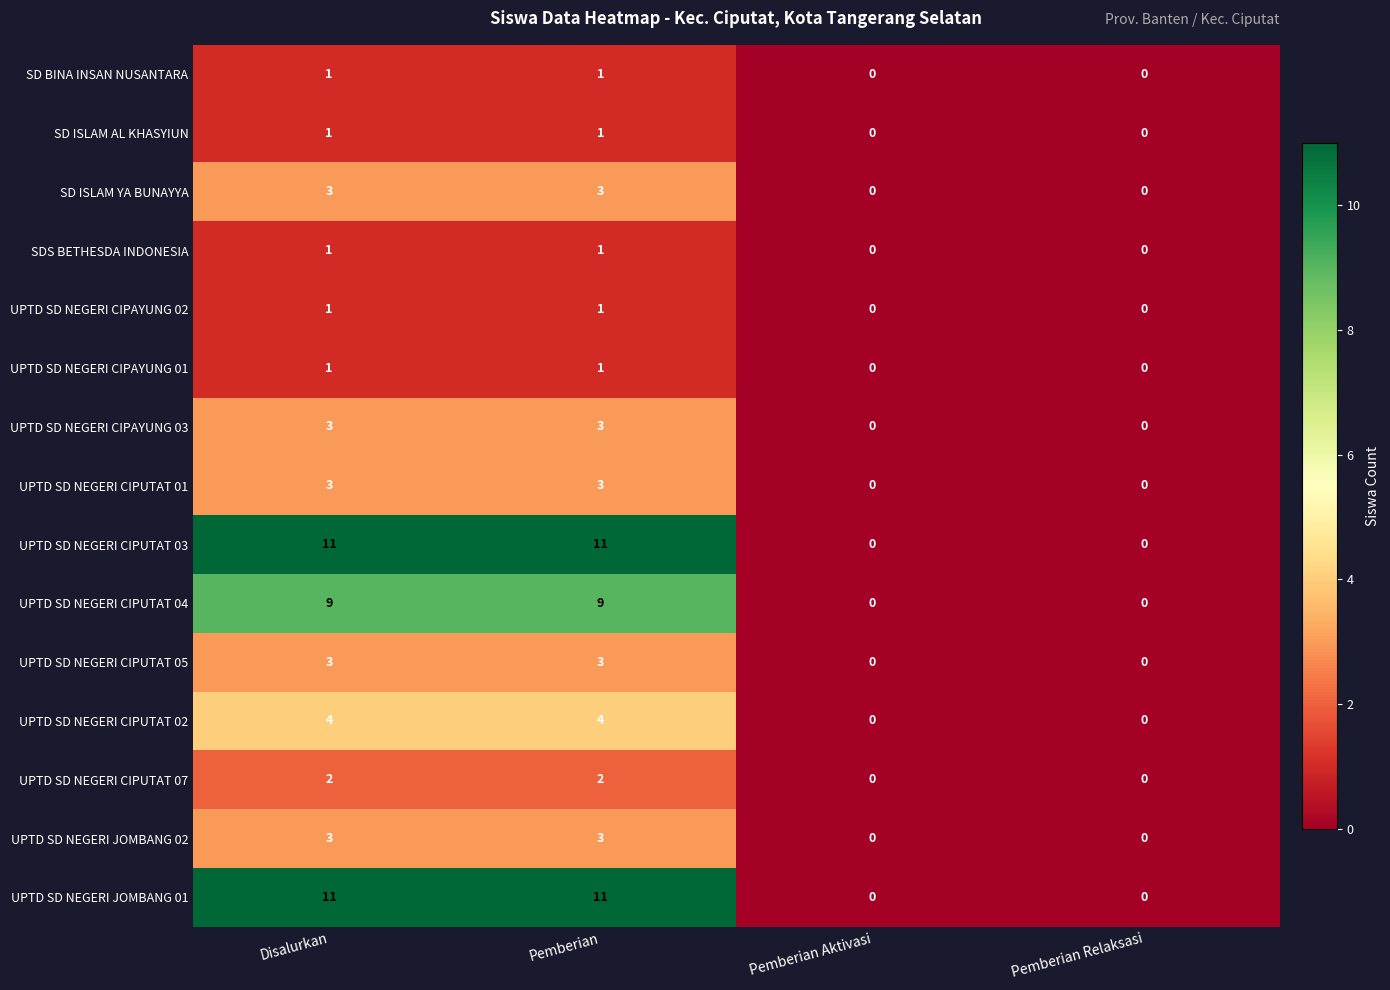

True or false: UPTD SD NEGERI CIPAYUNG 02 has a value of 0 at Disalurkan.

False